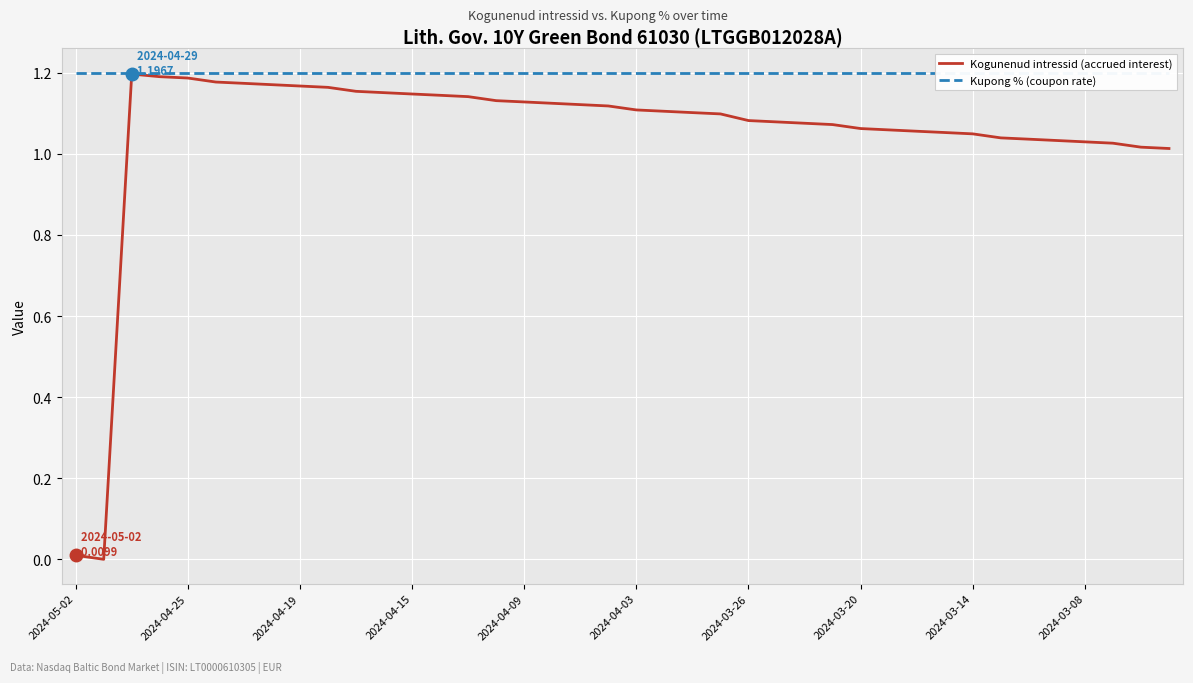

Rank the series by their maximum value, from highest to lowest.

Kupong % (coupon rate), Kogunenud intressid (accrued interest)